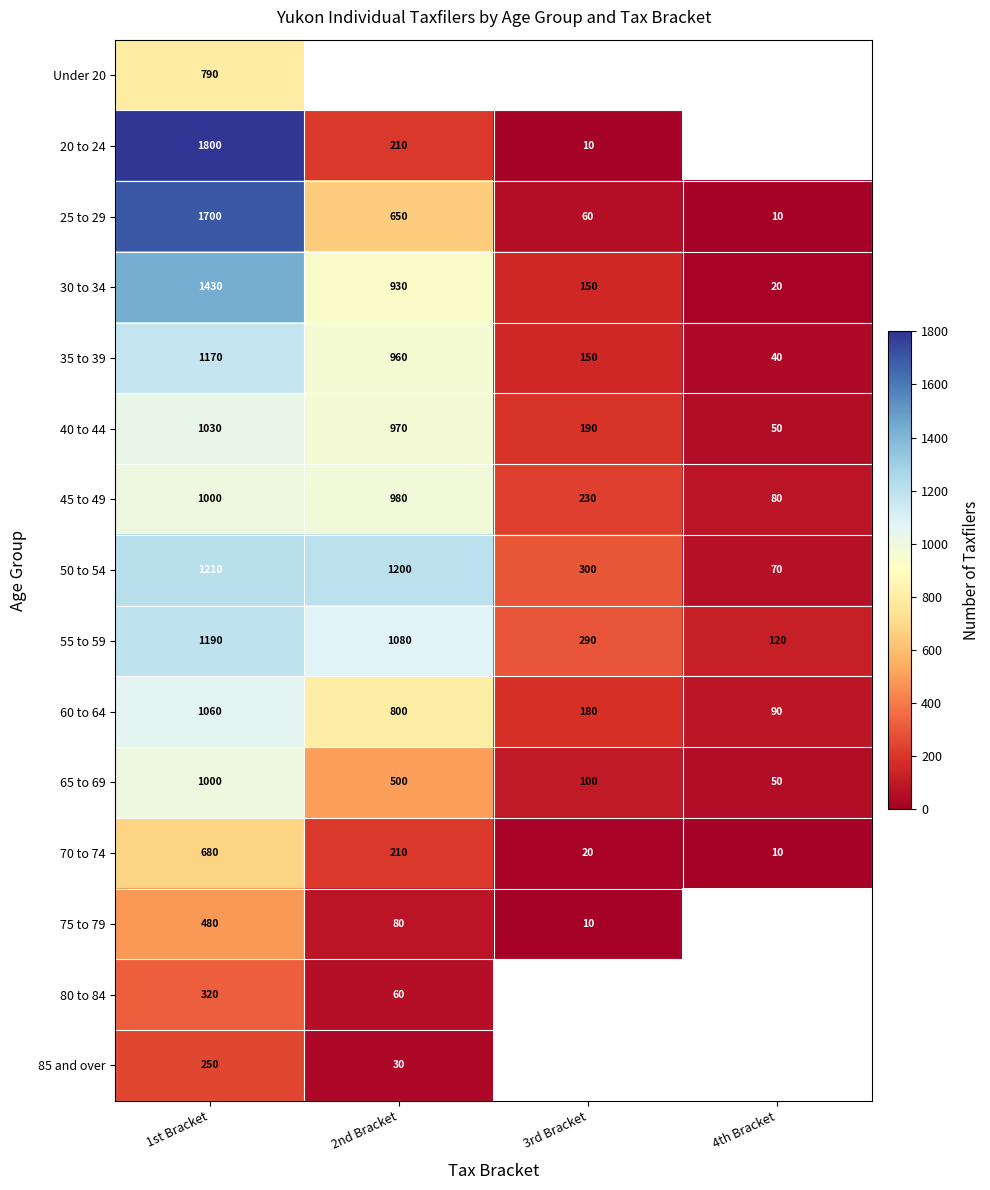

List the labels in order of 70 to 74 value, largest first.

1st Bracket, 2nd Bracket, 3rd Bracket, 4th Bracket